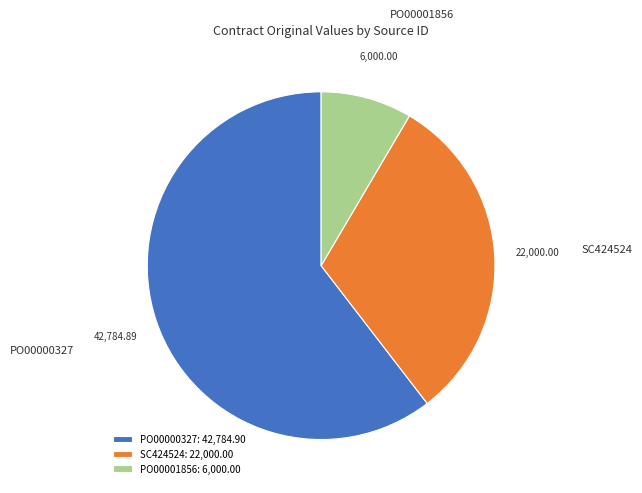

Does any single category account for the majority?

Yes